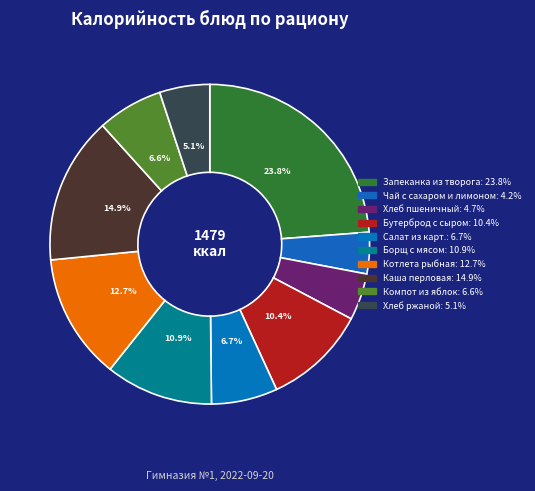

To the nearest percent, what is the average slice percentage?

10%